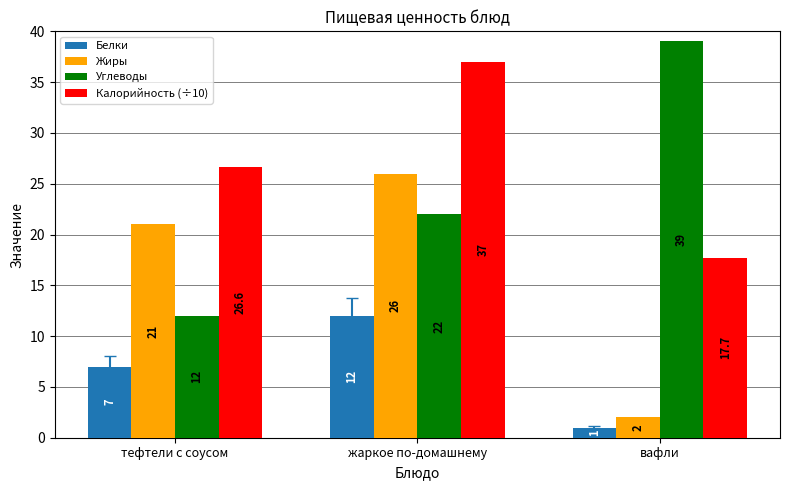

At which label is Калорийность (÷10) closest to 27?

тефтели с соусом